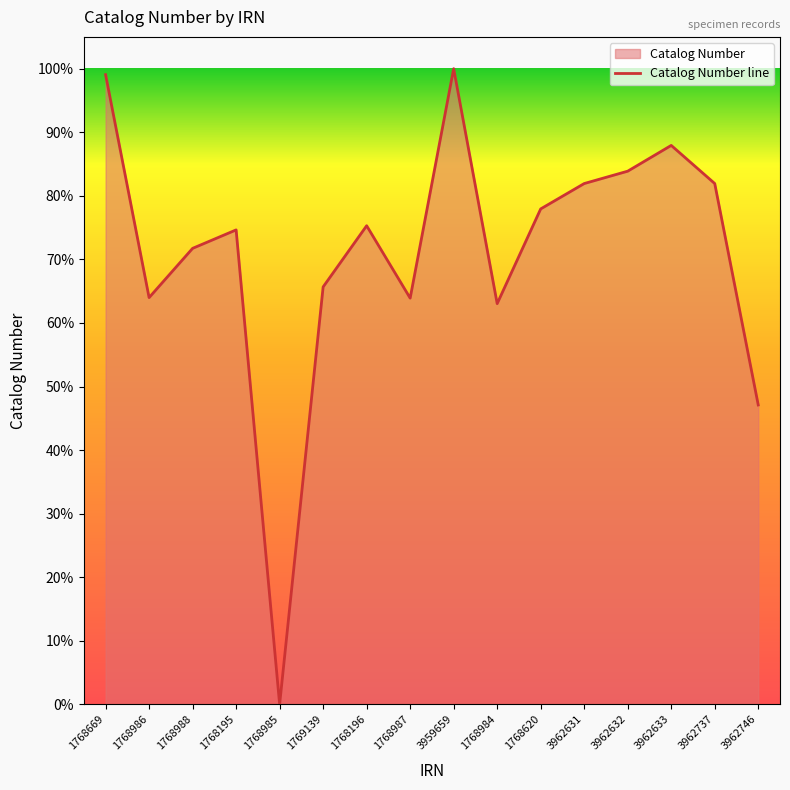

What is the maximum value shown in the chart?

100.0